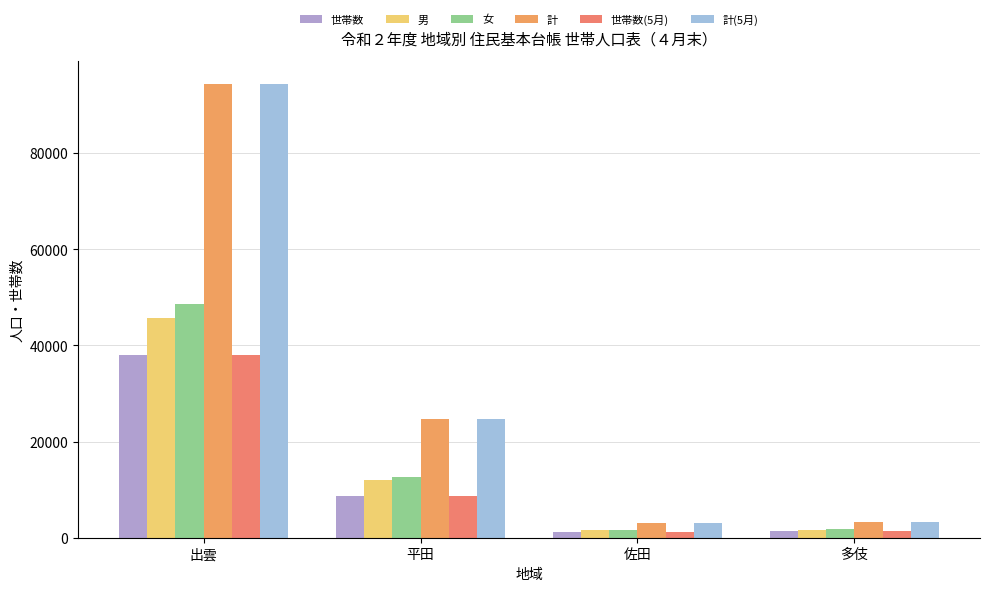

What is the label of the 4th bar from the left?

多伎